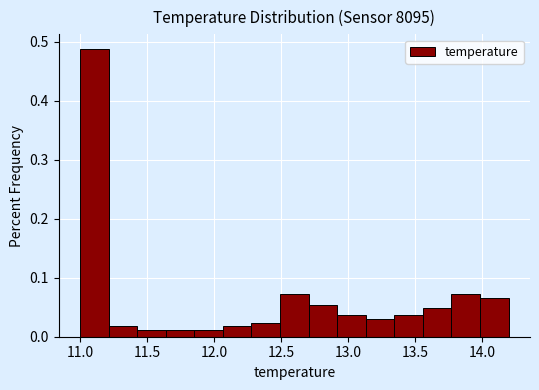

Reading left to right, list every bar in this chart as the range it spans on the x-axis followed by its height. Neither the bar edges nor the heights are printed on the chart, so give them approximately, as read against the axes.

11.00 to 11.20: 0.49
11.20 to 11.45: 0.02
11.45 to 11.65: 0.01
11.65 to 11.85: 0.01
11.85 to 12.05: 0.01
12.05 to 12.30: 0.02
12.30 to 12.50: 0.02
12.50 to 12.70: 0.07
12.70 to 12.90: 0.05
12.90 to 13.15: 0.04
13.15 to 13.35: 0.03
13.35 to 13.55: 0.04
13.55 to 13.75: 0.05
13.75 to 14.00: 0.07
14.00 to 14.20: 0.07